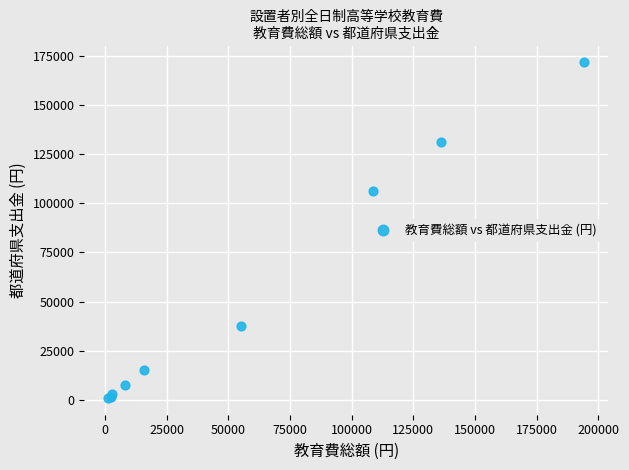

What Y value in the scatter plot is closest to 86352?

106111